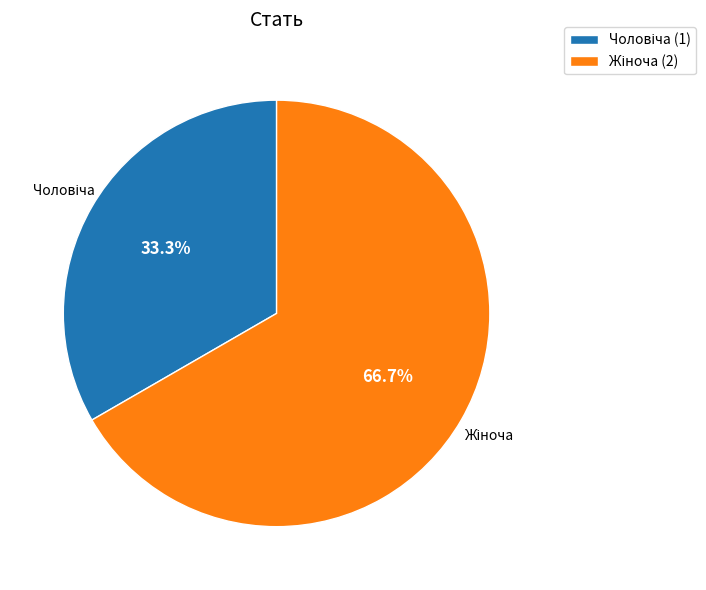

Is there any slice that represents more than half of the pie?

Yes